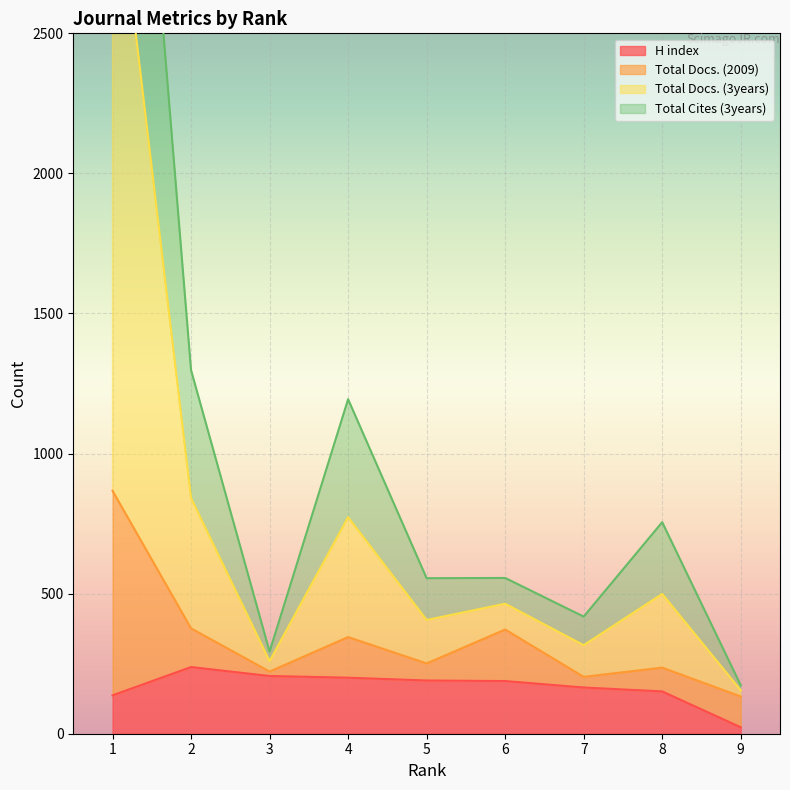

True or false: H index and Total Cites (3years) intersect in this chart.

False